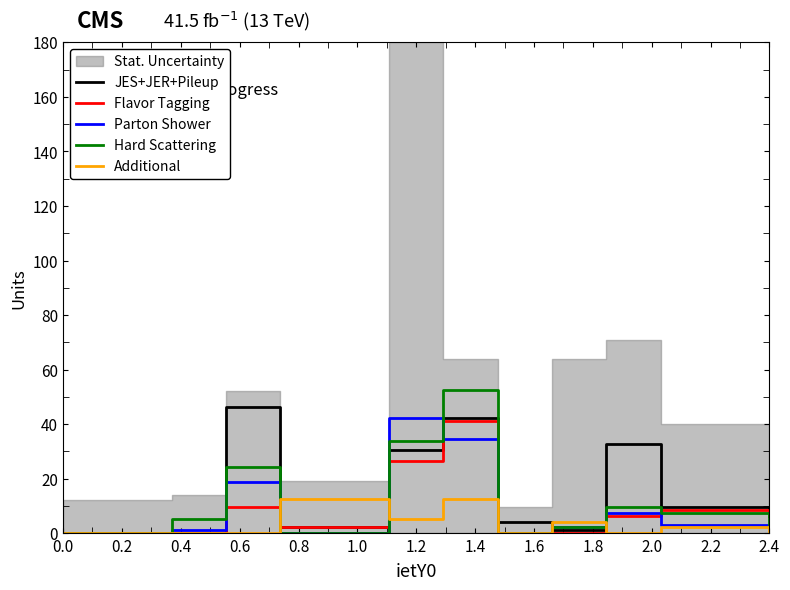

What is the highest value of the Additional series?

12.6